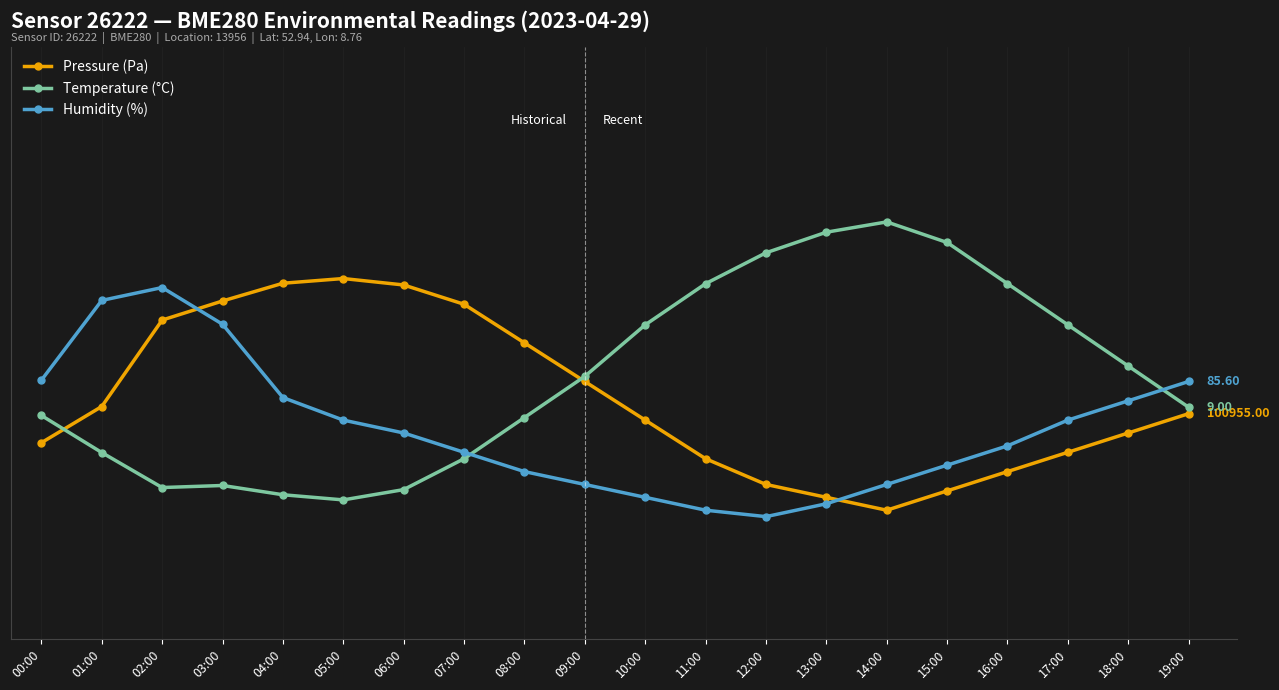

In Temperature (°C), how many points are lower than both neighbors (excluding endpoints)?

2